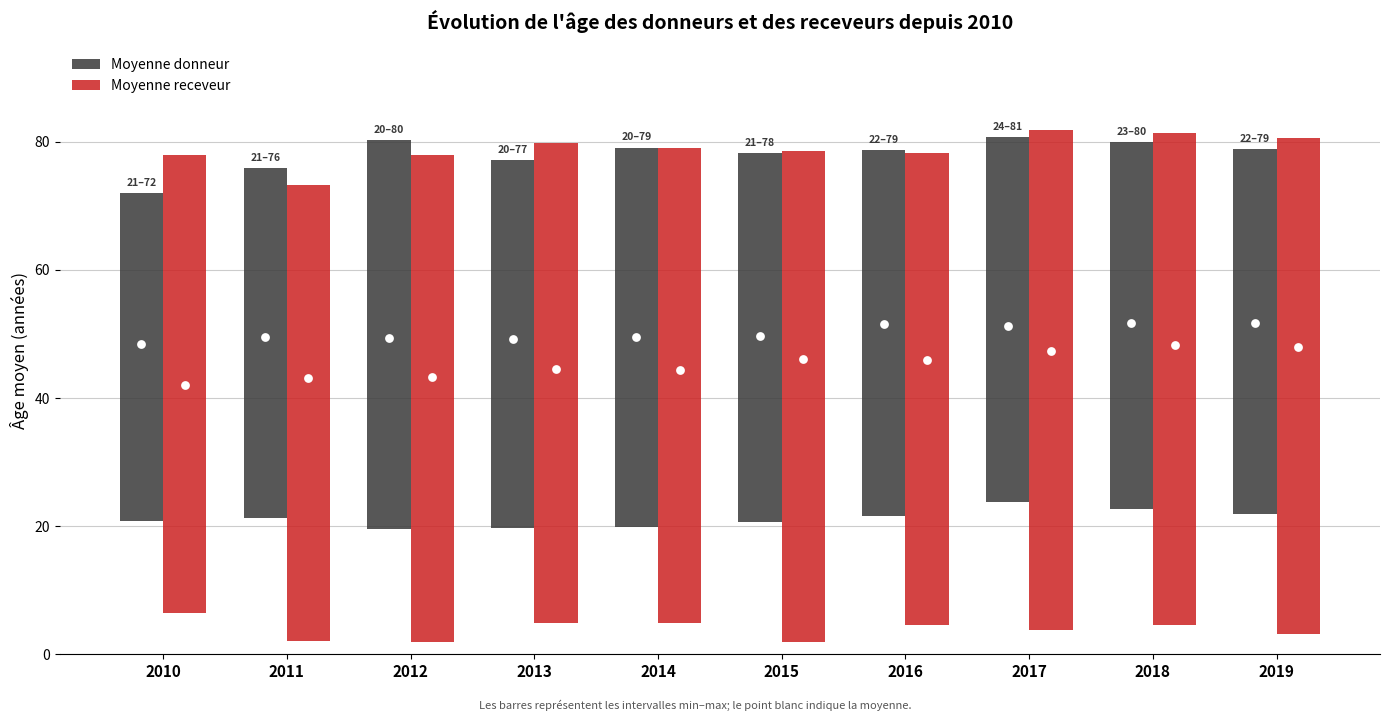

Which series contains the highest Y value?

Moyenne receveur